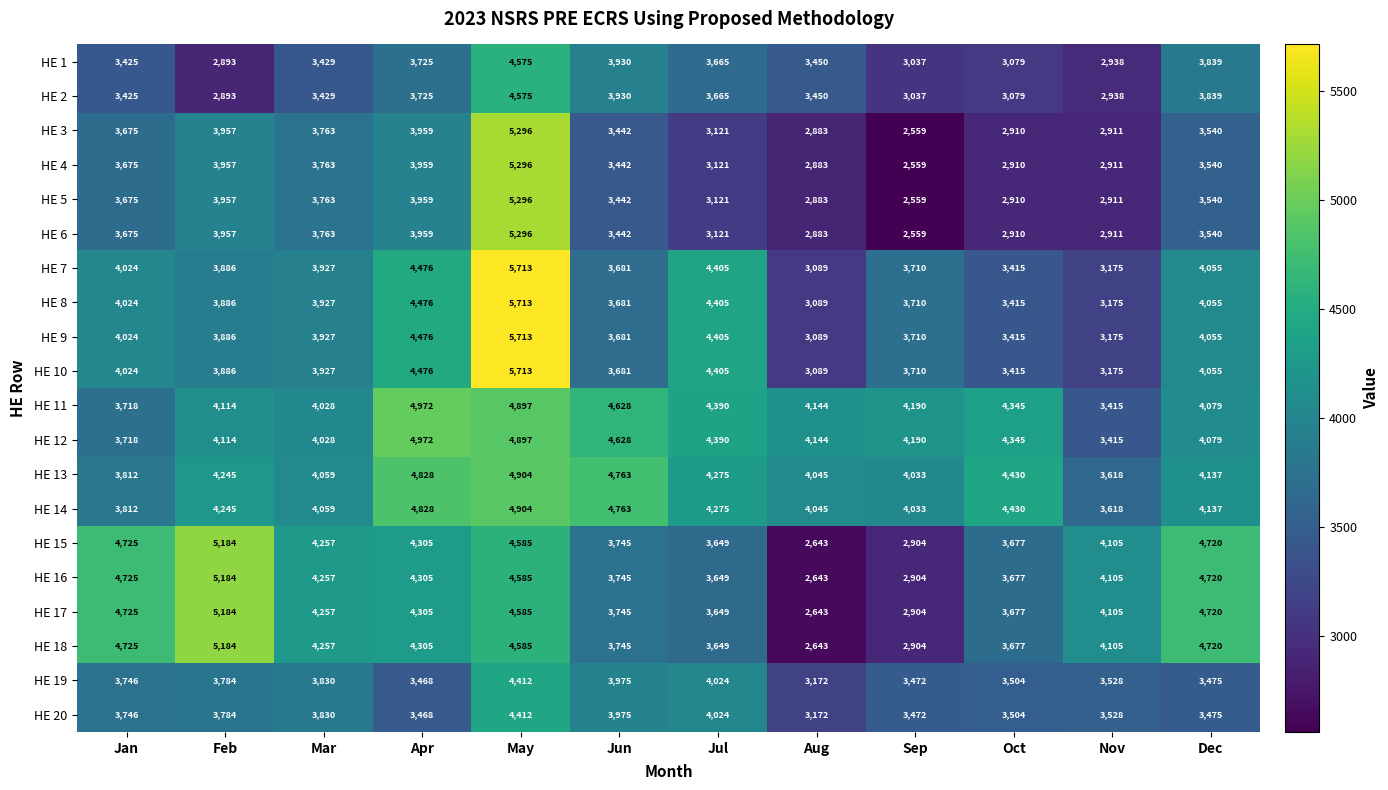

What is the difference between the maximum and minimum values in the HE 13 series?

1286